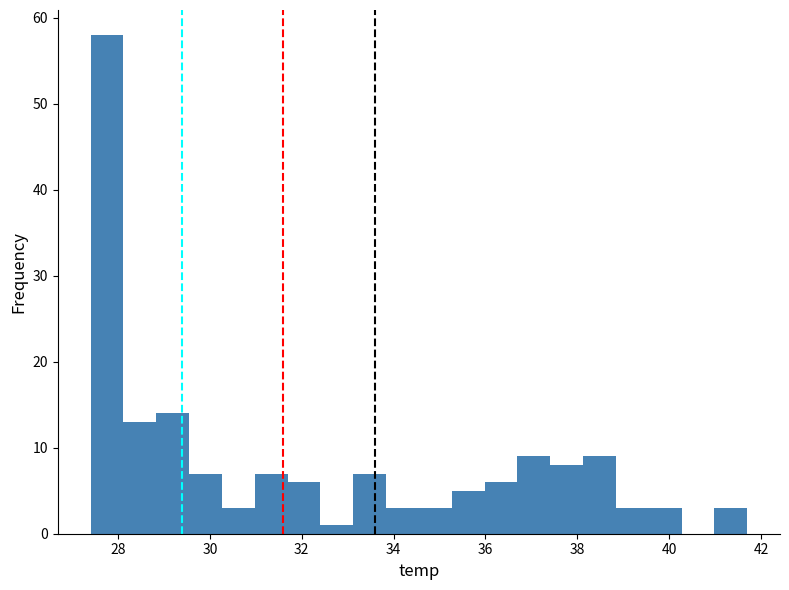

Around what value on the x-axis is the tallest bar? Give the approximate position of its centre, as read against the axis.

27.8